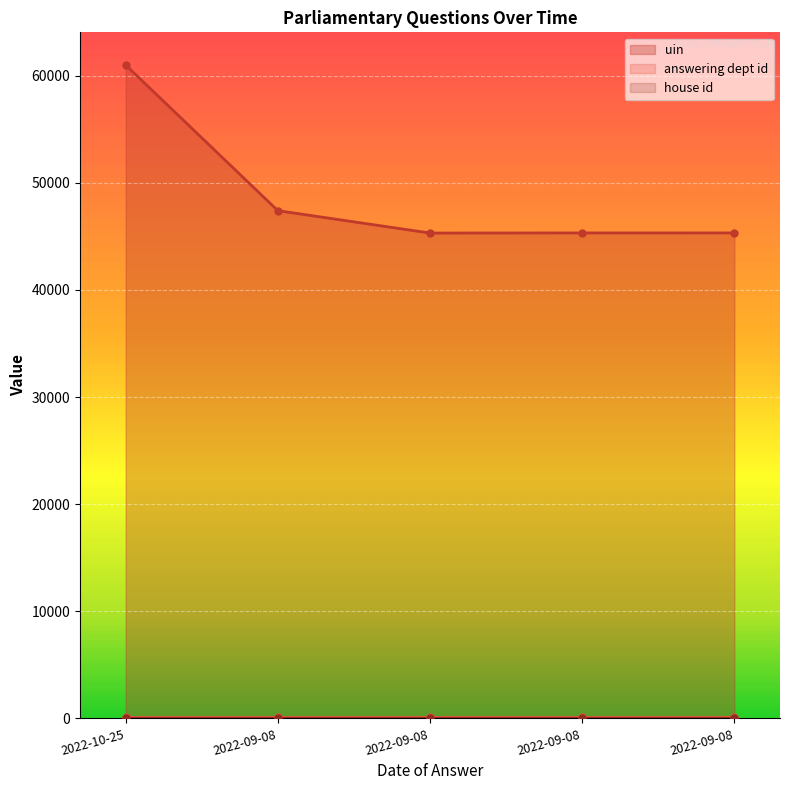

Is it true that uin equals 45319 at 2022-09-08?

True